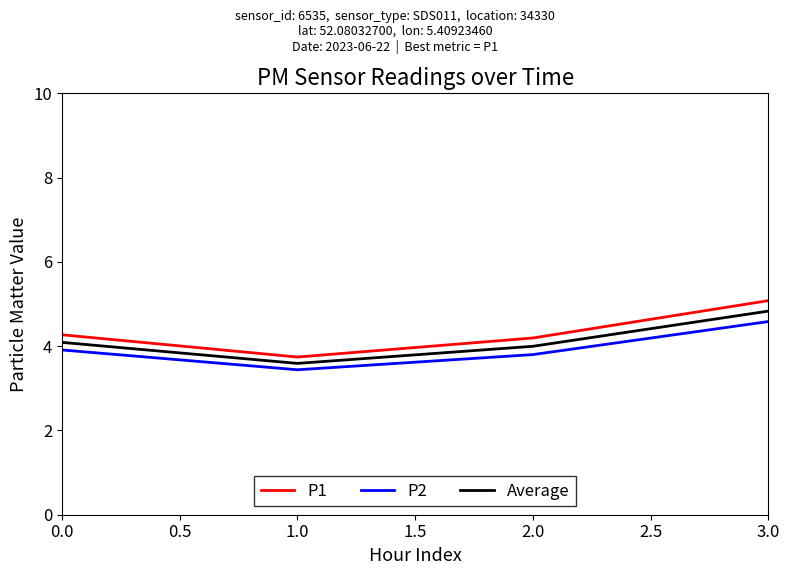

What are all the series names shown in the legend?

P1, P2, Average